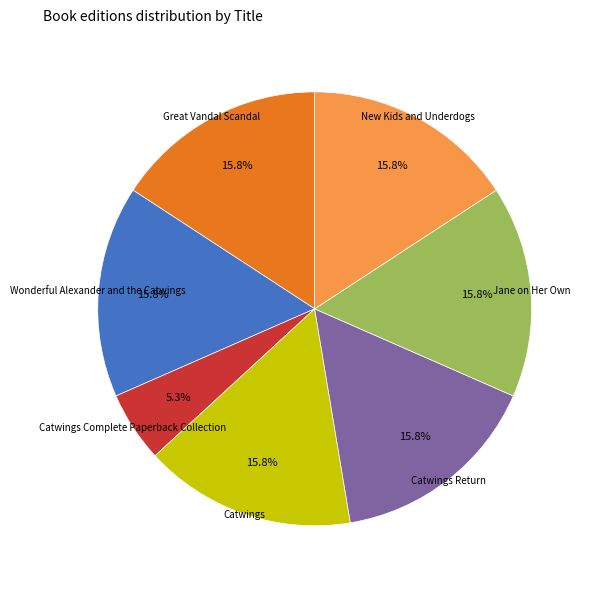

What is the smallest slice in the pie chart?

Catwings Complete Paperback Collection